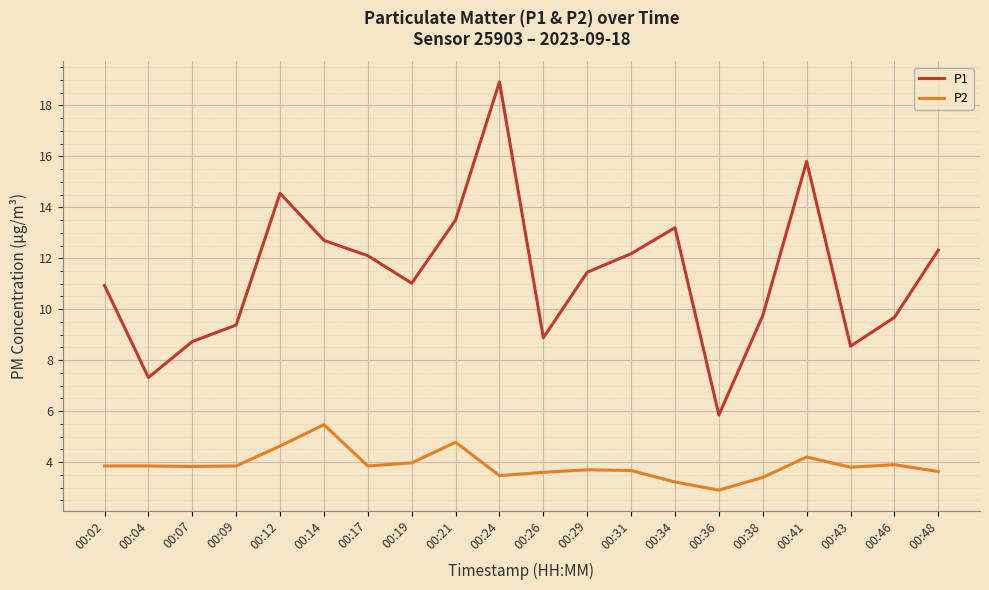

List the series in order of their peak value, lowest first.

P2, P1